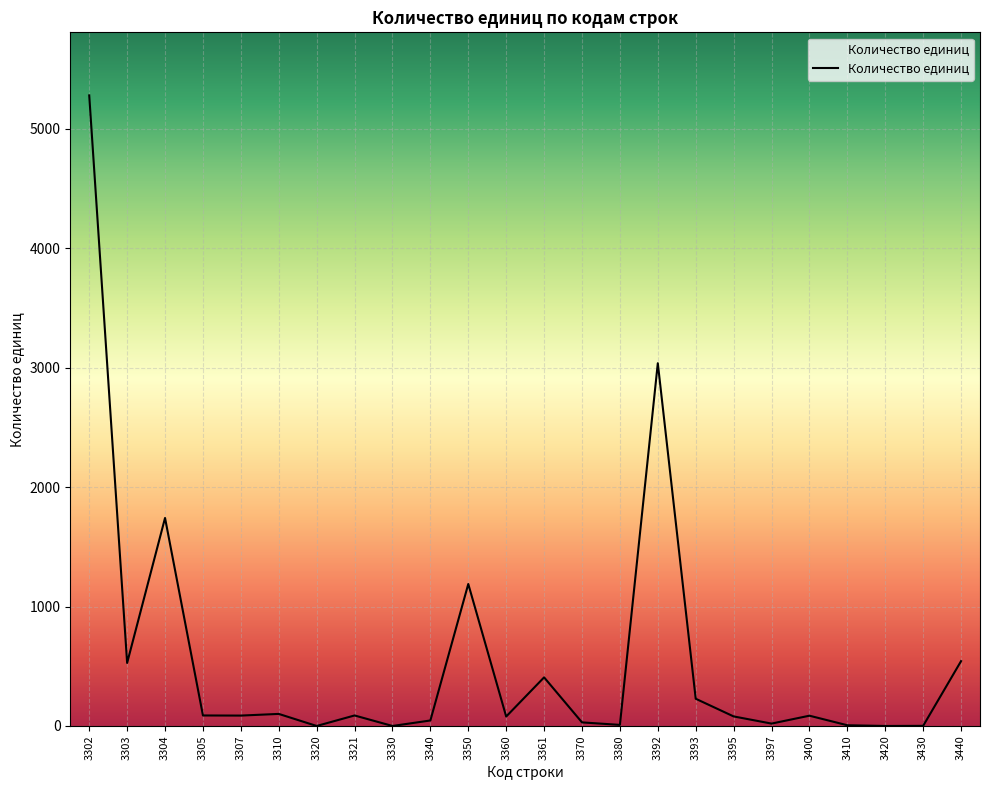

True or false: the data shows 79 at 3360.

True